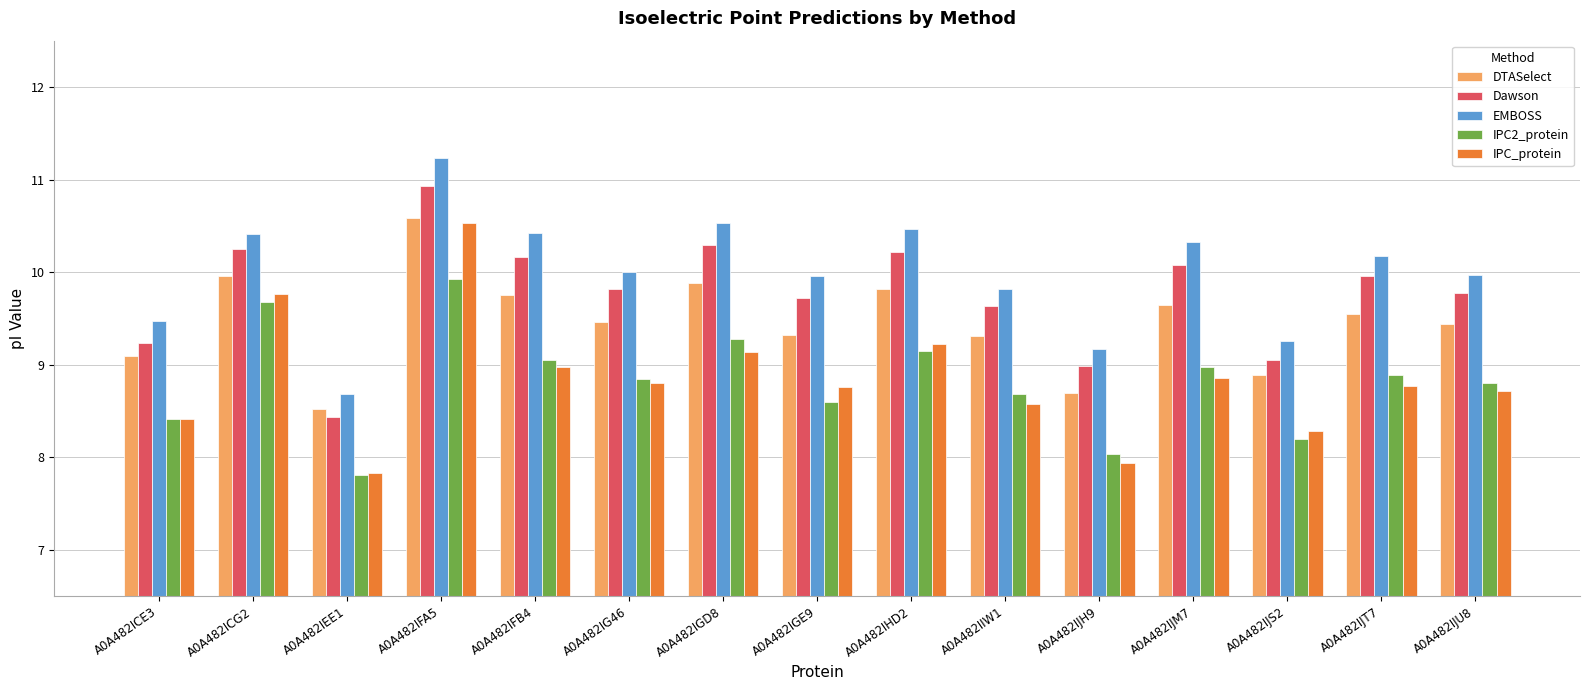

Does the chart contain stacked bars?

No